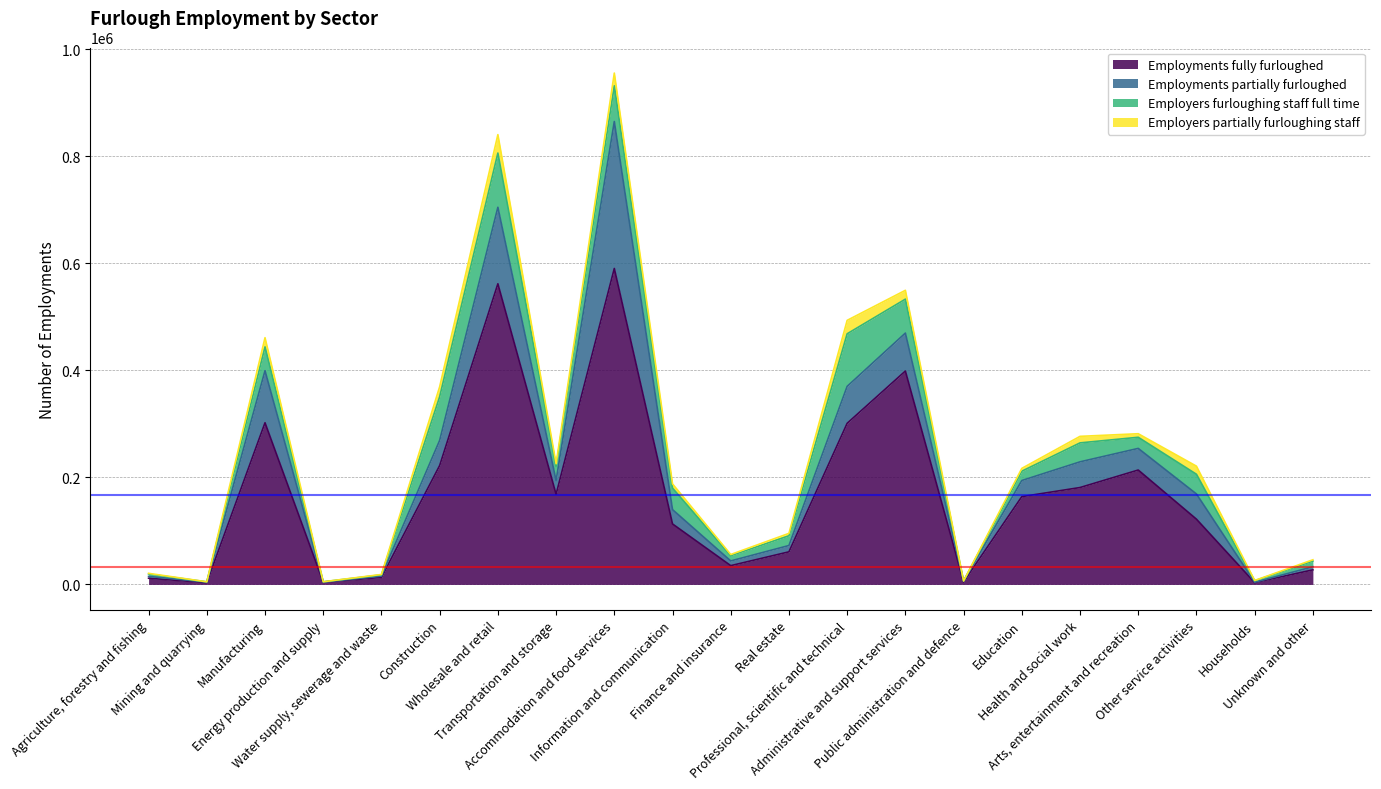

True or false: Employers partially furloughing staff and Employers furloughing staff full time intersect in this chart.

False